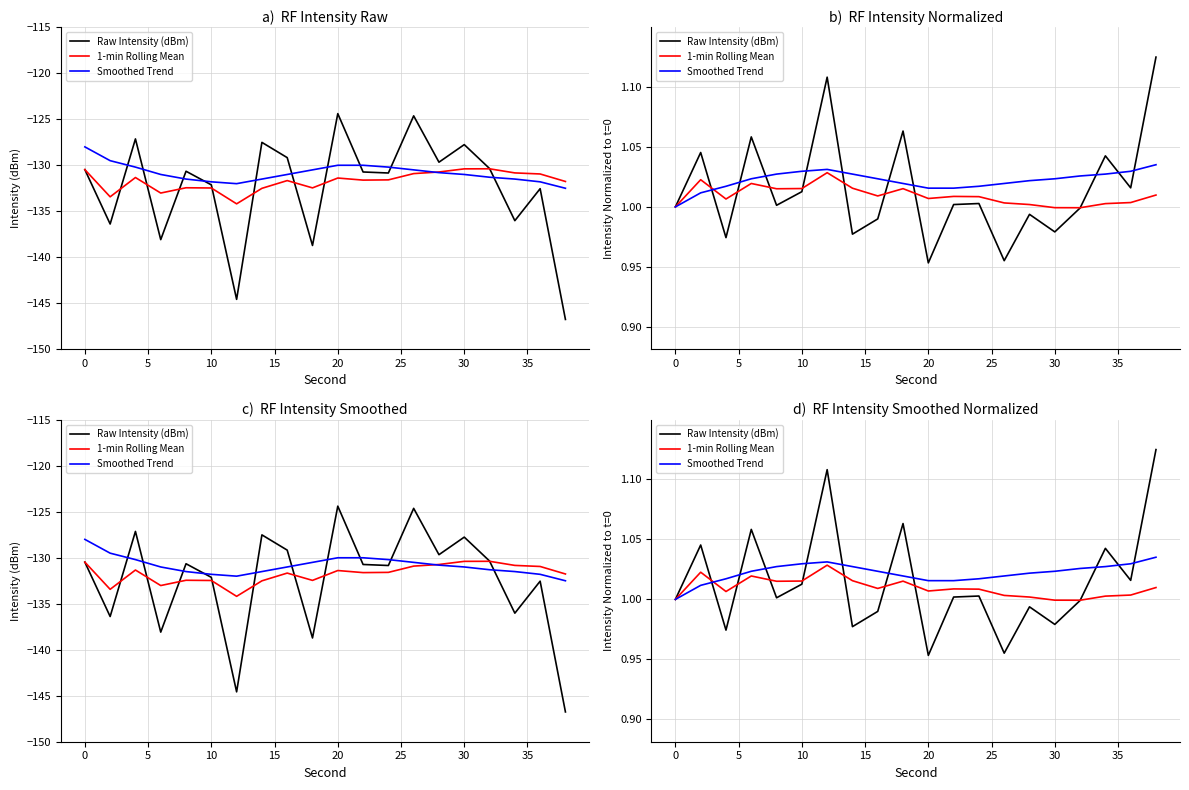

How many times do Smoothed Trend and 1-min Rolling Mean cross each other?

1